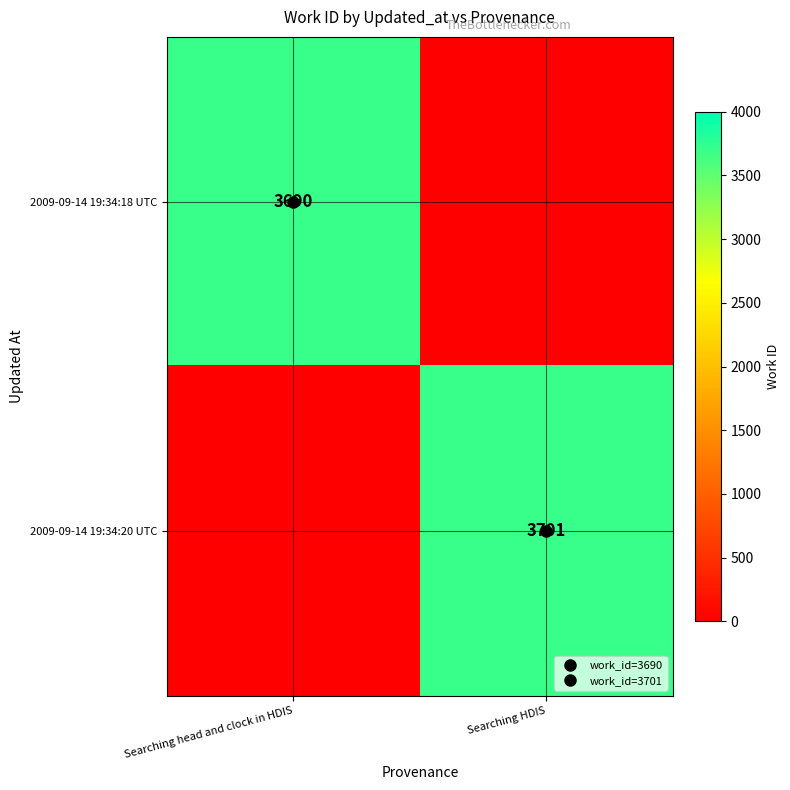

Which category has the lowest value in the 2009-09-14 19:34:20 UTC series?

Searching head and clock in HDIS